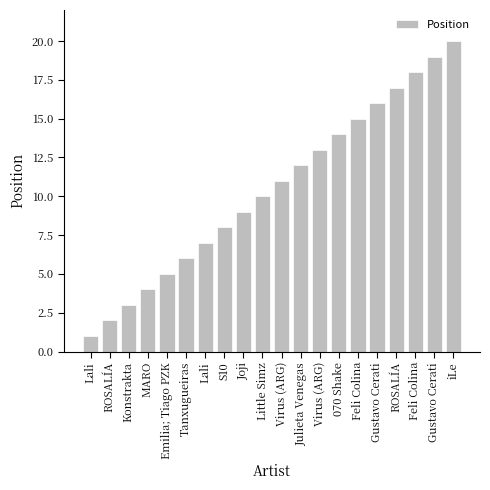

The chart shows a value of 6 at Tanxugueiras. True or false?

True